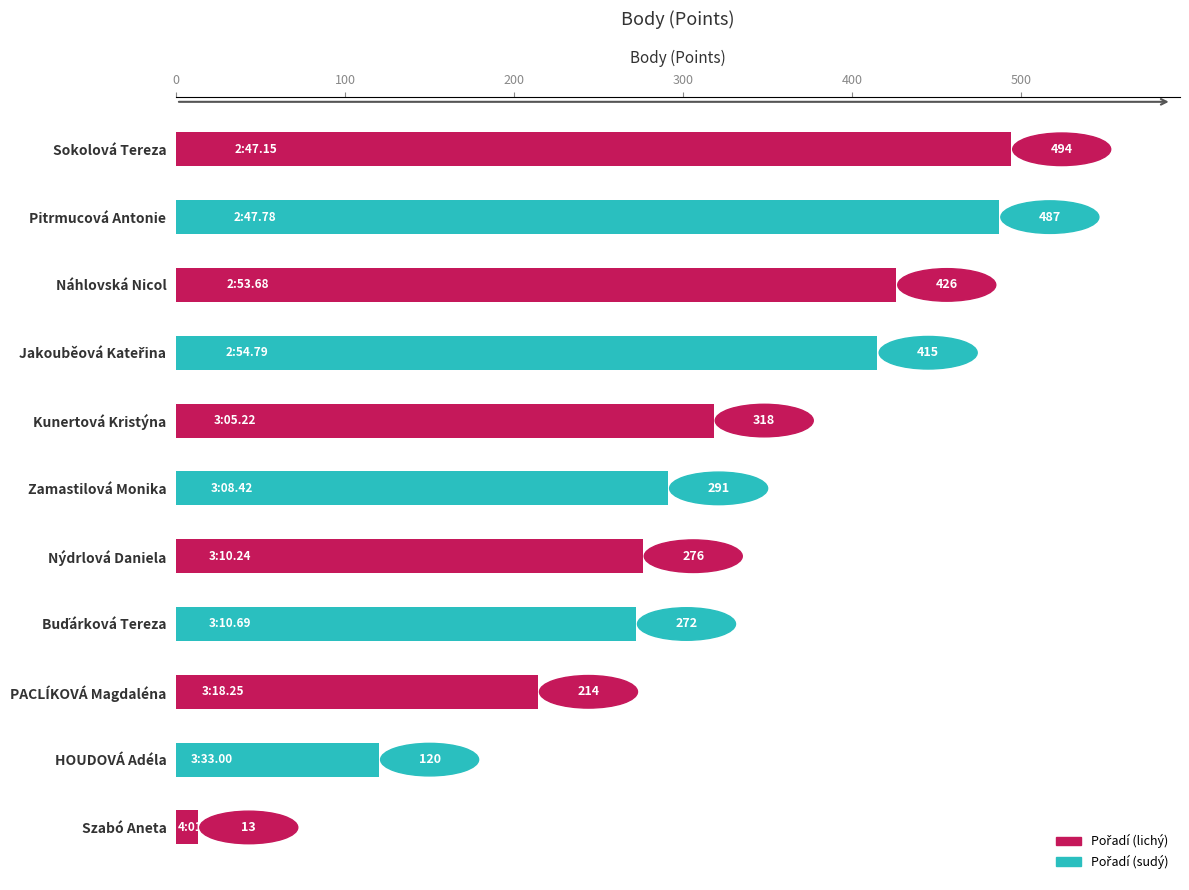

Is the value of Body at Sokolová Tereza greater than the value of Pořadí at Buďárková Tereza?

Yes